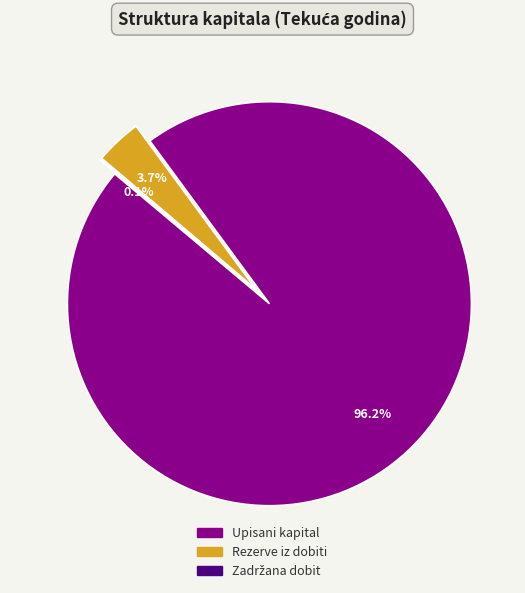

What is the majority slice?

Upisani kapital